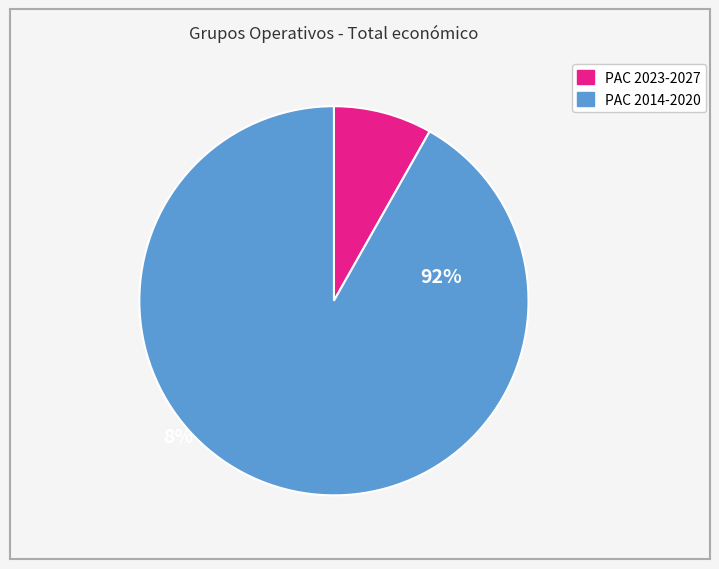

Does any single category account for the majority?

Yes